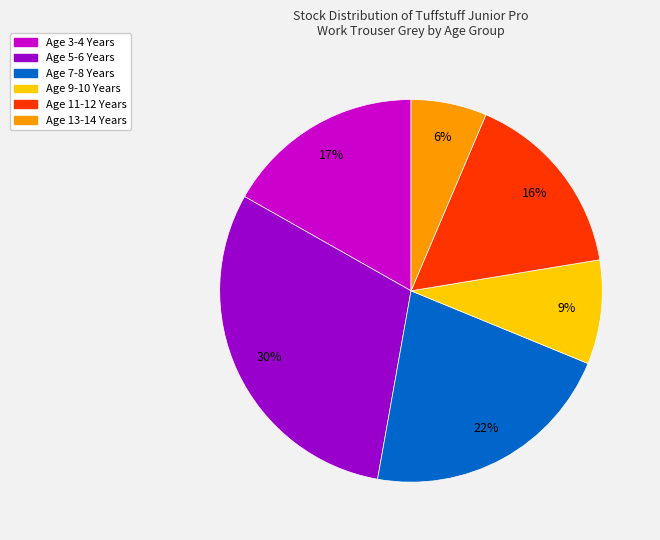

Rank the categories by value from highest to lowest.

Age 5-6 Years, Age 7-8 Years, Age 3-4 Years, Age 11-12 Years, Age 9-10 Years, Age 13-14 Years